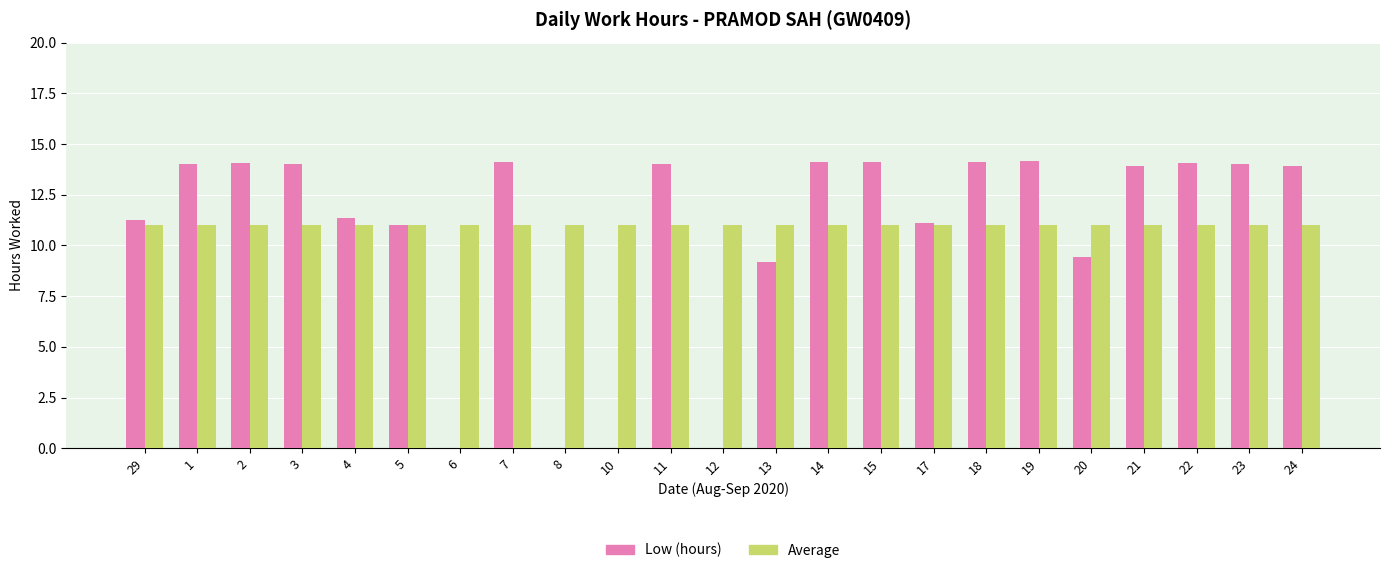

How many groups of bars are there?

23